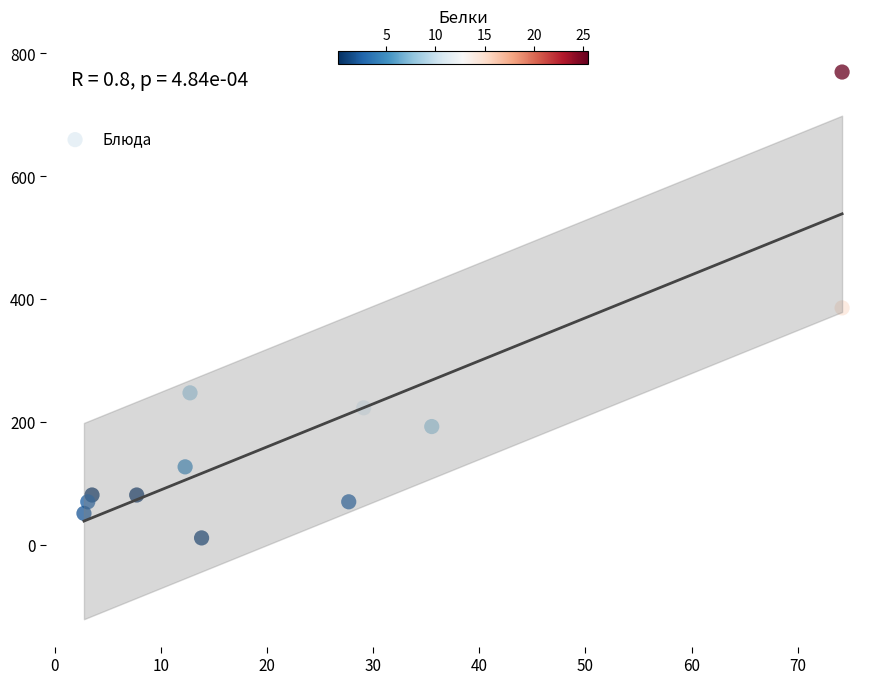

What is the range of X values (max minus min)?

71.4